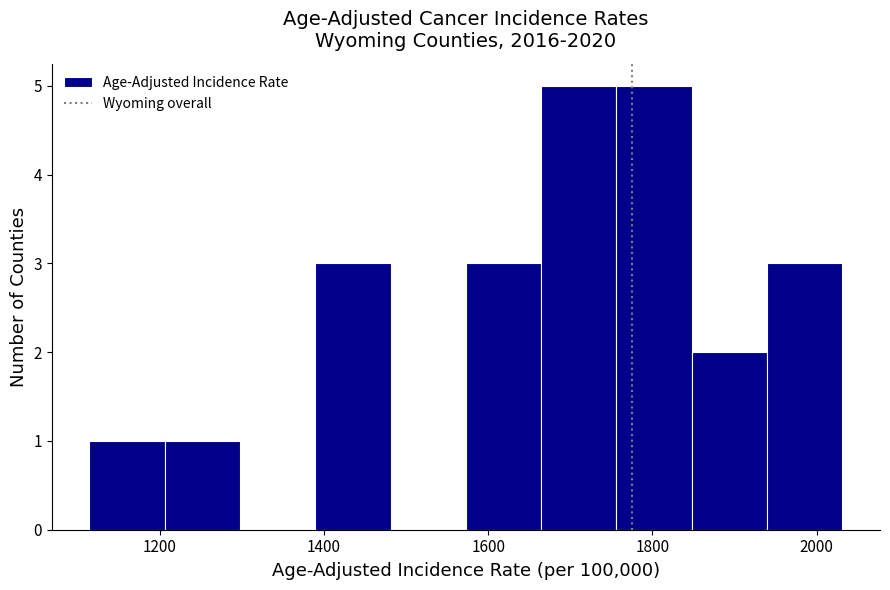

How tall is the bar that spans 1840 to 1940 on the x-axis? Neither the bar edges nor the heights are printed on the chart, so give them approximately, as read against the axes.

2